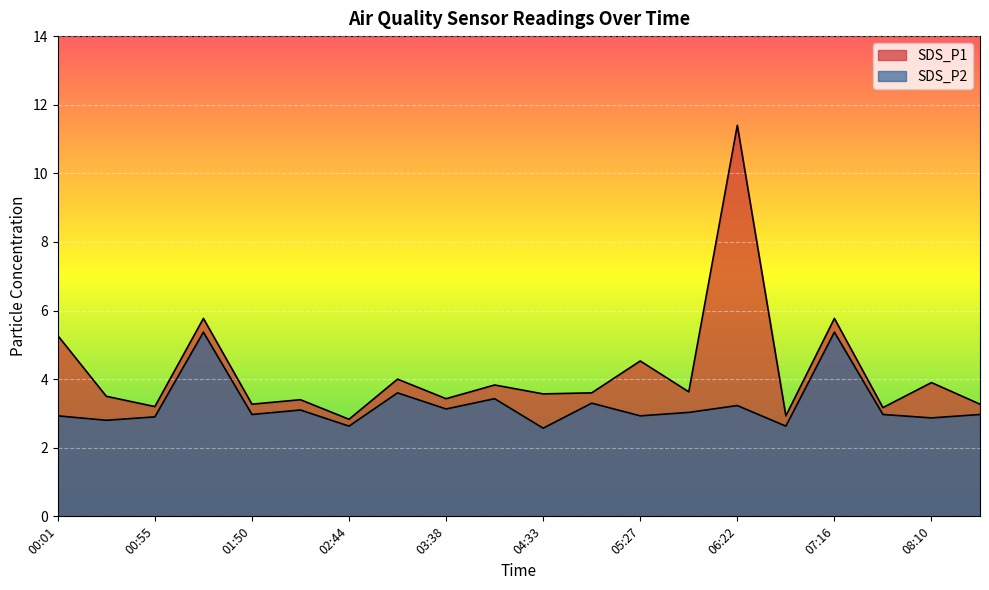

True or false: SDS_P2 and SDS_P1 intersect in this chart.

False